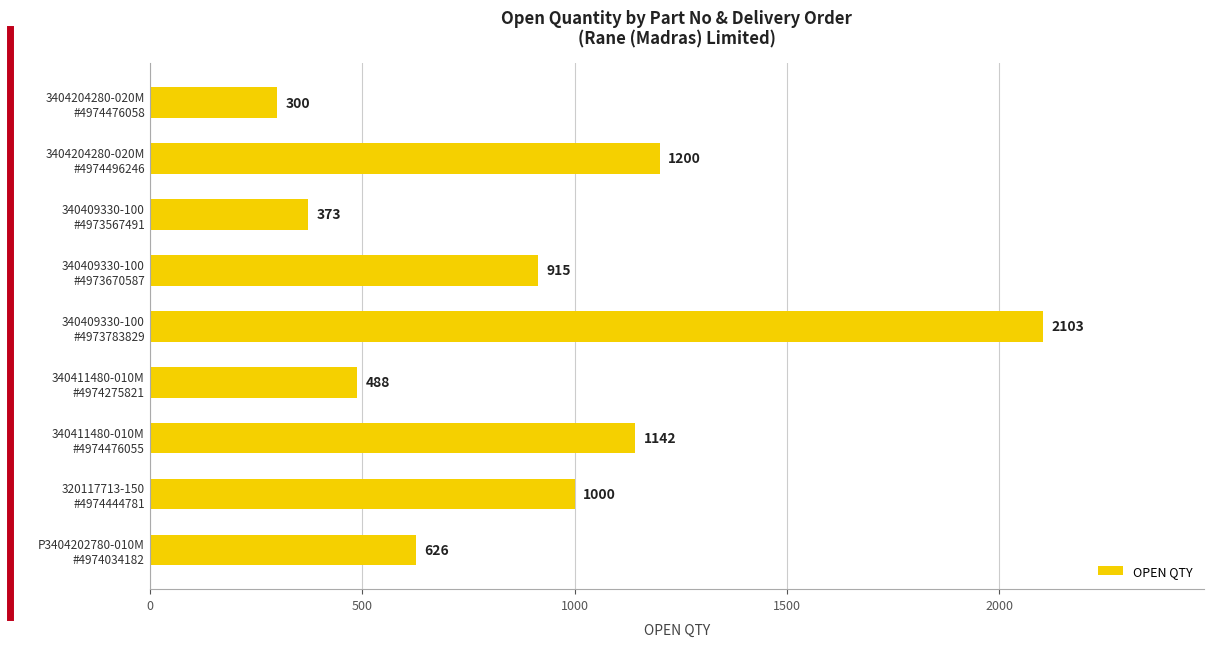

What is the value of the 6th bar from the top?

488